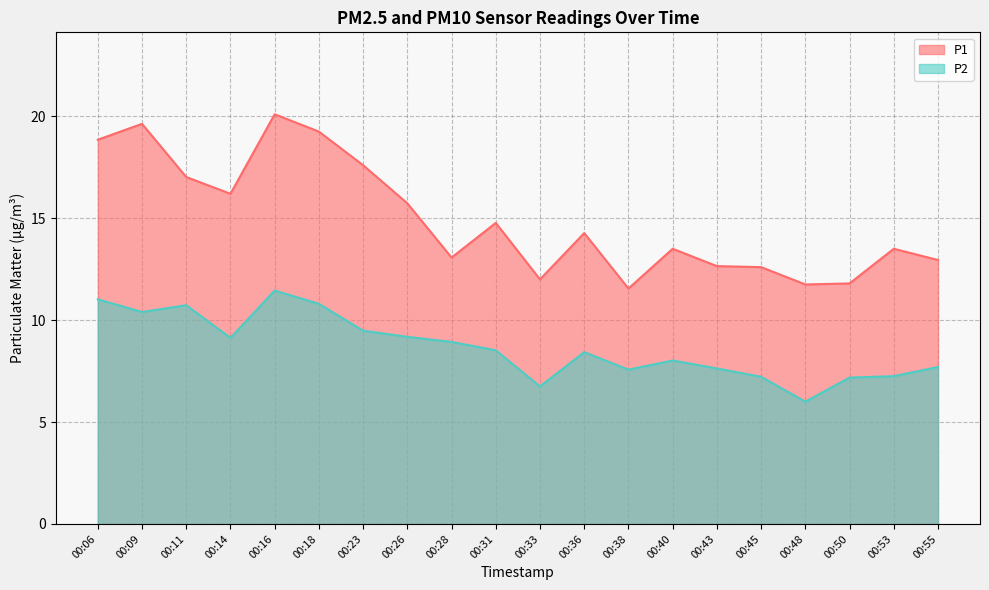

Is it true that P2 equals 6.2 at 00:23?

False